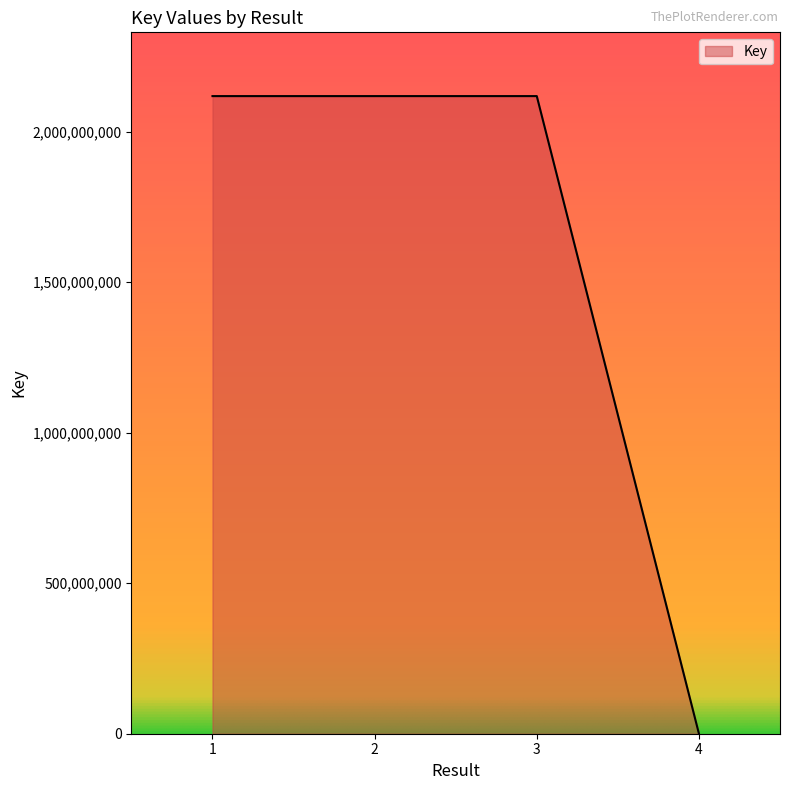

Does the chart display data point markers on the line(s)?

No